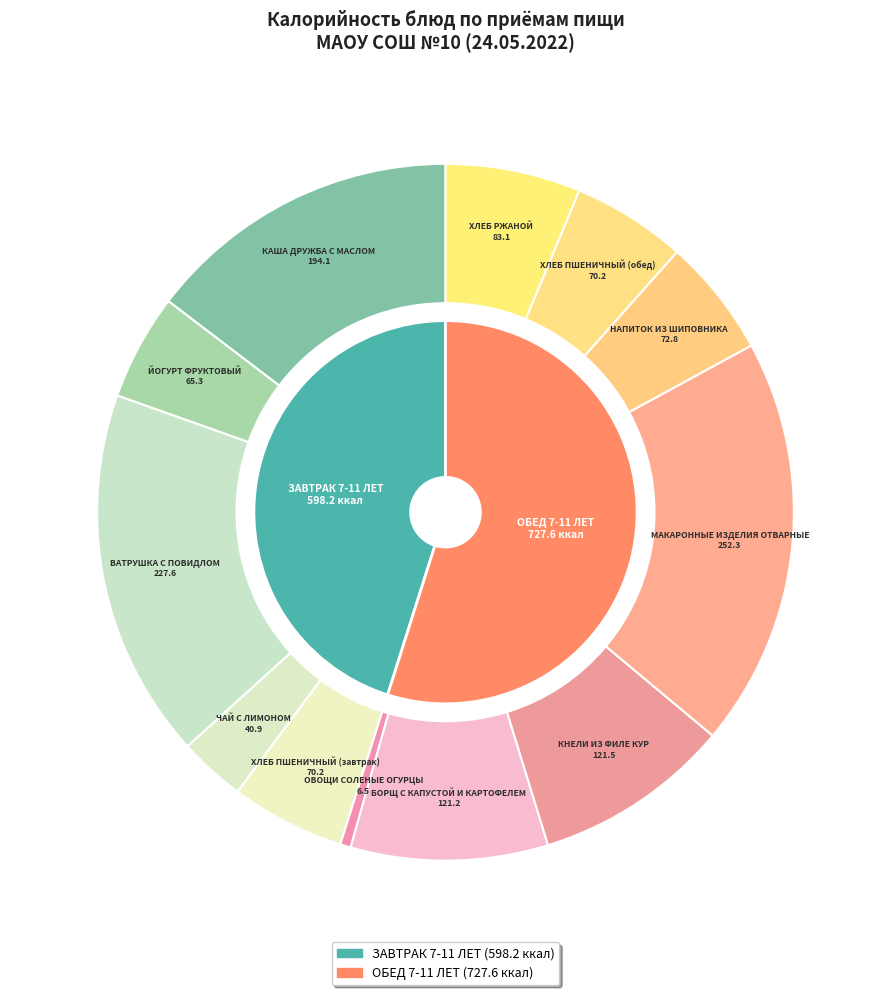

How many segments does this pie chart have?

12